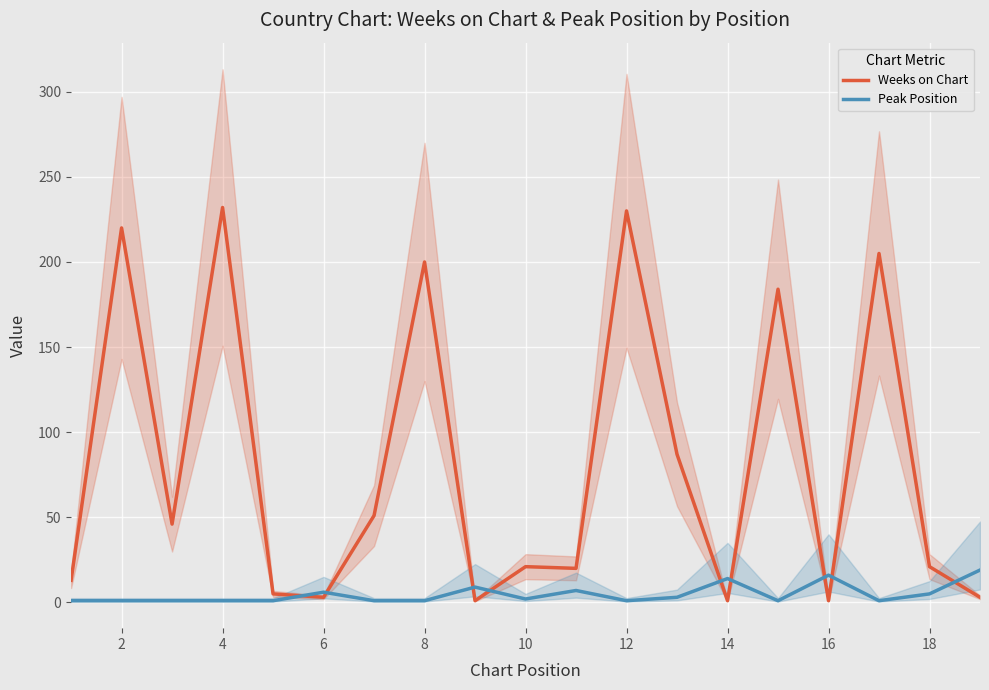

What is the value of the Peak Position point at the 10th from the left?

2